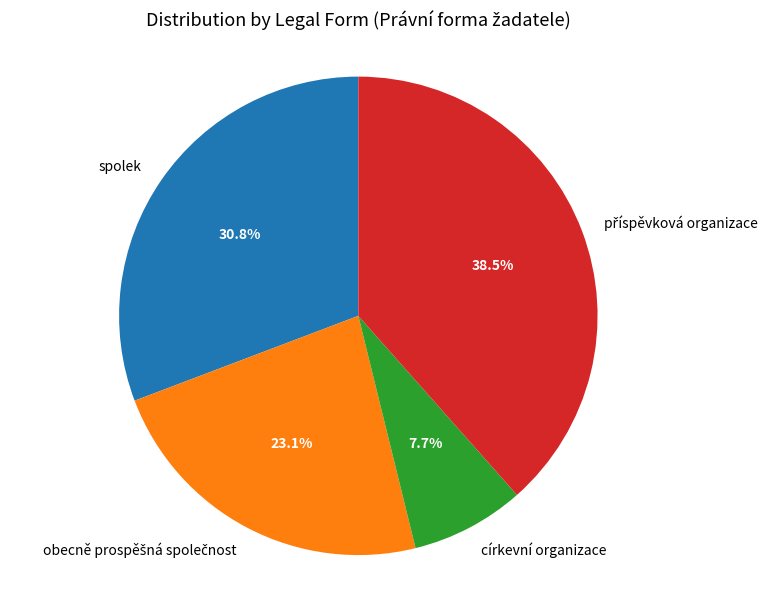

True or false: spolek accounts for 31% of the total.

True